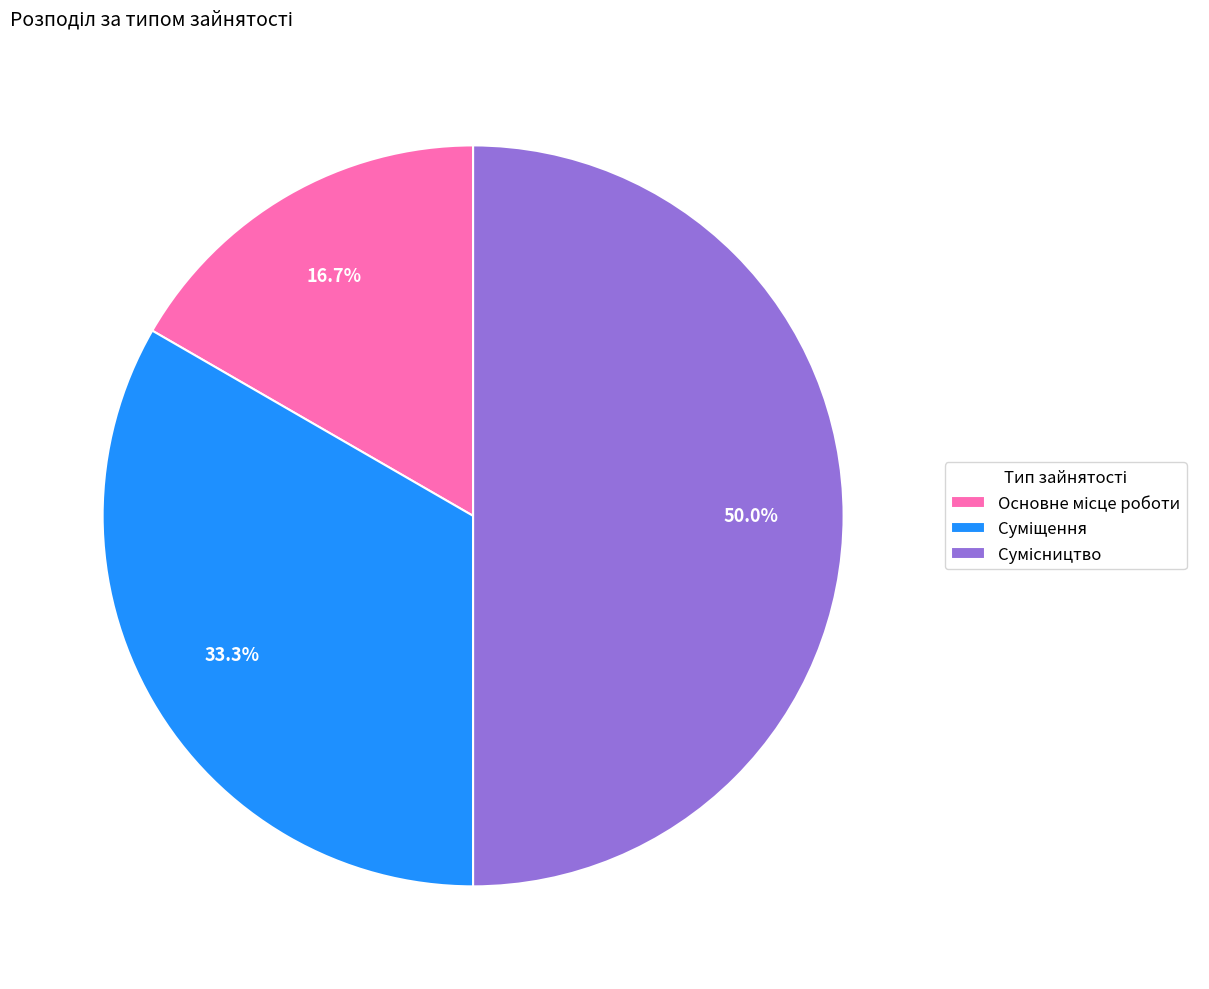

How many slices are in this pie chart?

3